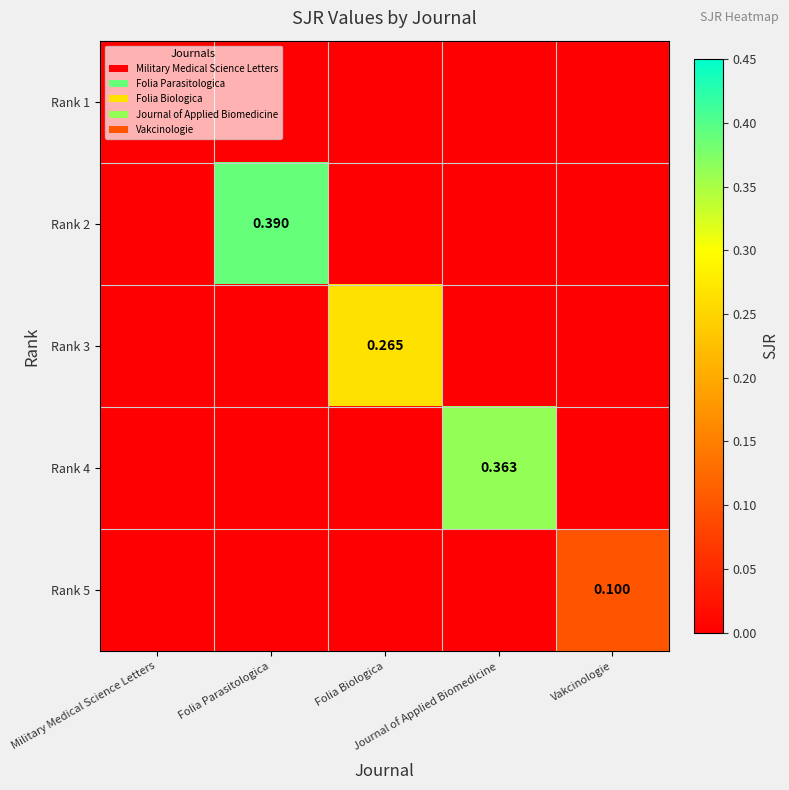

Count the number of data series in this chart.

5